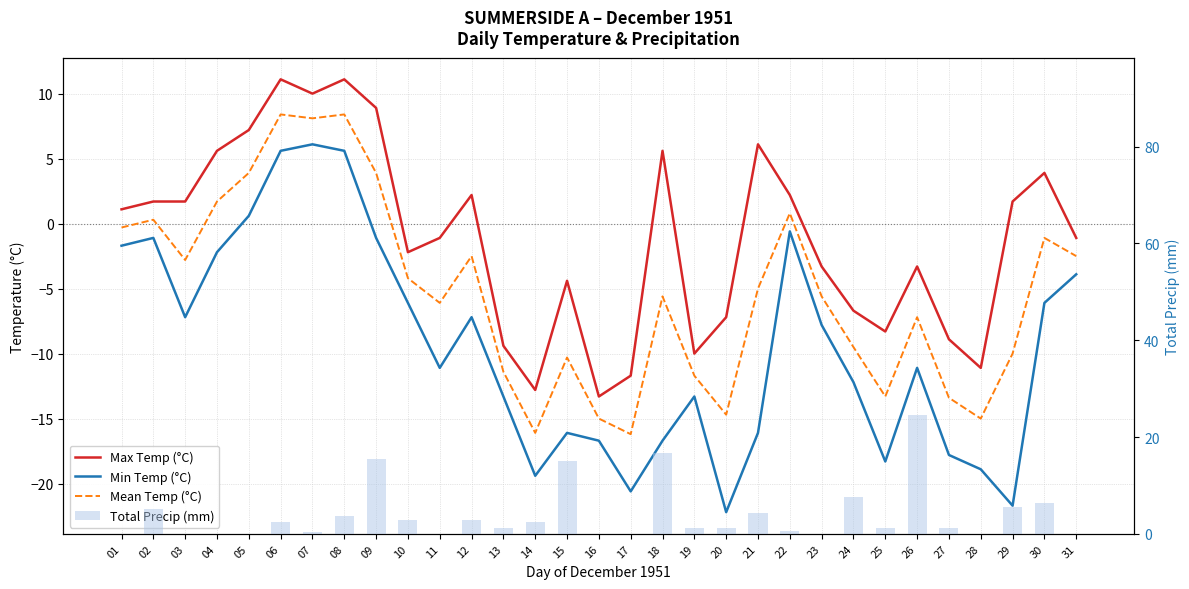

Reading left to right, extract all data points from this chart.

Max Temp (°C): 1.1	1.7	1.7	5.6	7.2	11.1	10.0	11.1	8.9	-2.2	-1.1	2.2	-9.4	-12.8	-4.4	-13.3	-11.7	5.6	-10.0	-7.2	6.1	2.2	-3.3	-6.7	-8.3	-3.3	-8.9	-11.1	1.7	3.9	-1.1
Min Temp (°C): -1.7	-1.1	-7.2	-2.2	0.6	5.6	6.1	5.6	-1.1	-6.1	-11.1	-7.2	-13.3	-19.4	-16.1	-16.7	-20.6	-16.7	-13.3	-22.2	-16.1	-0.6	-7.8	-12.2	-18.3	-11.1	-17.8	-18.9	-21.7	-6.1	-3.9
Mean Temp (°C): -0.3	0.3	-2.8	1.7	3.9	8.4	8.1	8.4	3.9	-4.2	-6.1	-2.5	-11.4	-16.1	-10.3	-15.0	-16.2	-5.6	-11.7	-14.7	-5.0	0.8	-5.6	-9.5	-13.3	-7.2	-13.4	-15.0	-10.0	-1.1	-2.5
Total Precip (mm): 0.0	5.1	0.0	0.0	0.0	2.5	0.3	3.6	15.5	2.8	0.0	2.8	1.3	2.5	15.0	0.0	0.0	16.8	1.3	1.3	4.3	0.5	0.0	7.6	1.3	24.6	1.3	0.0	5.6	6.4	0.0